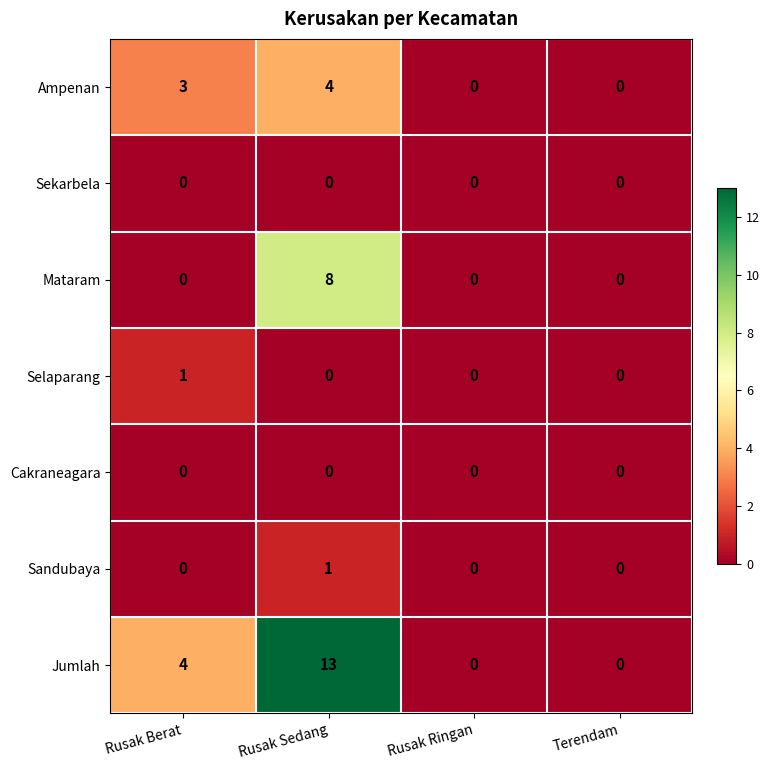

How many Selaparang values are between 0 and 1?

4